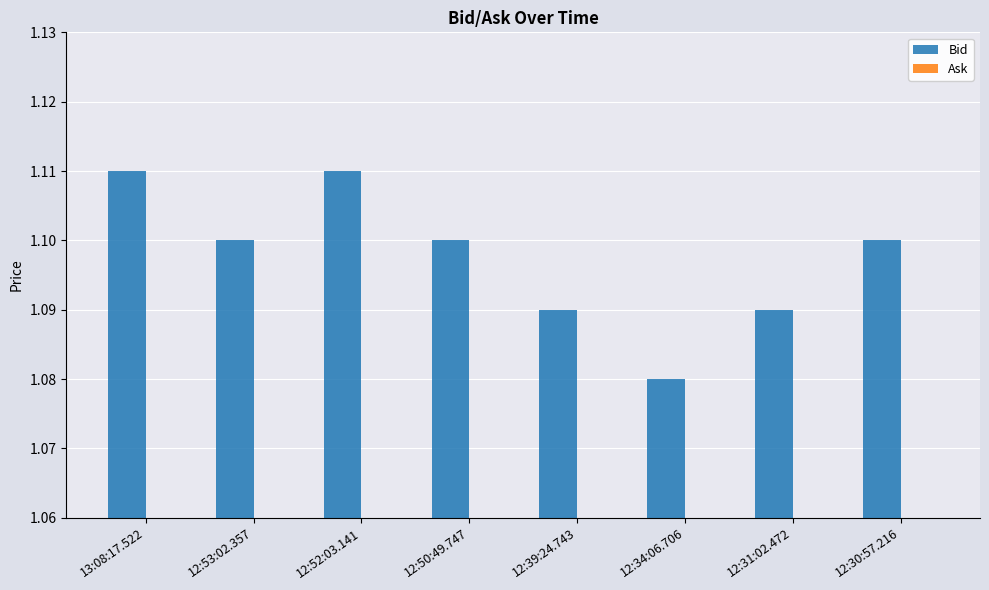

How many data points does each series have?

8